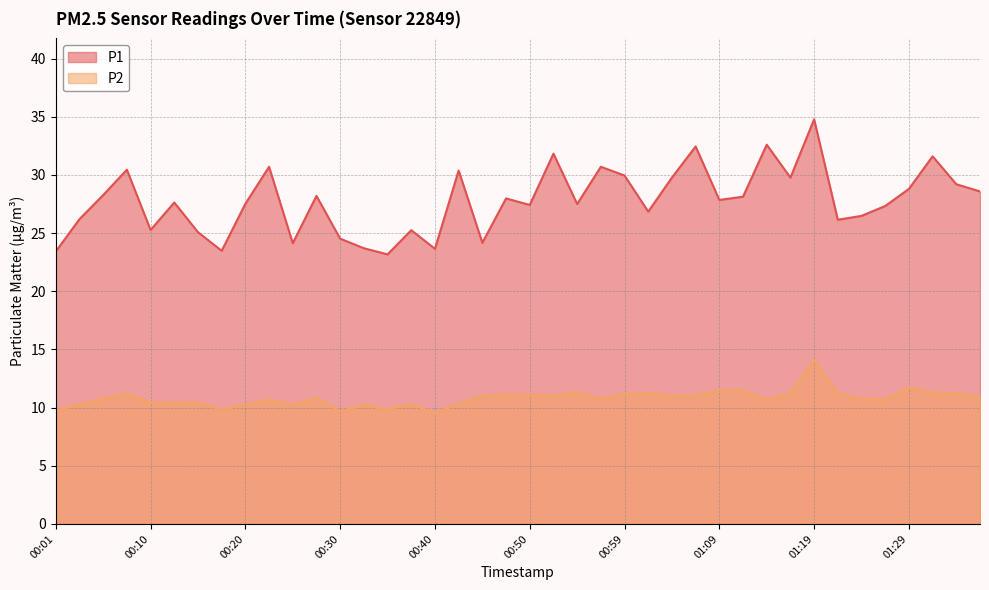

Is it true that P1 equals 8.3 at 00:25?

False